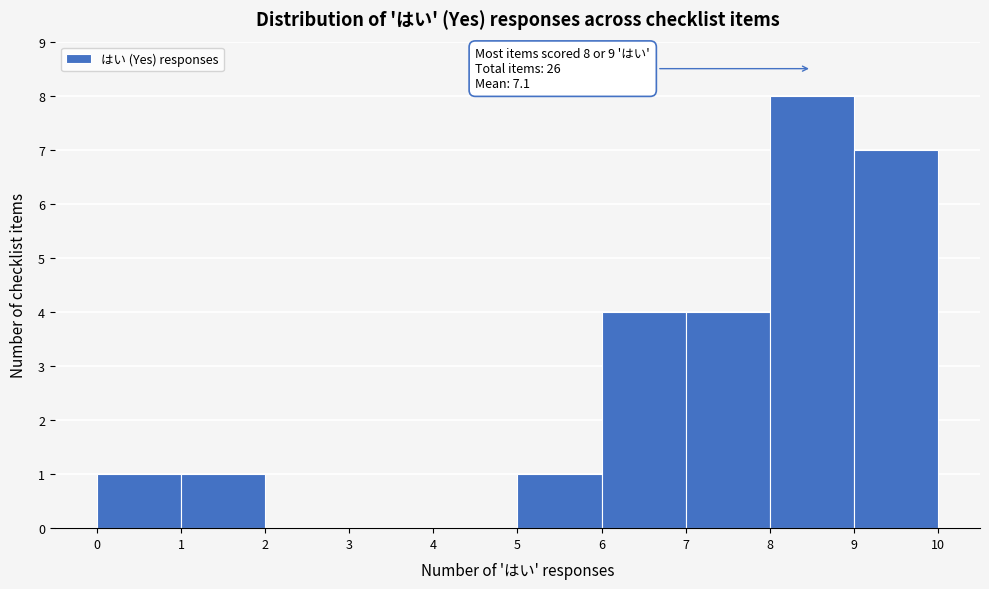

Over which range of the x-axis is the bar tallest?

8 to 9